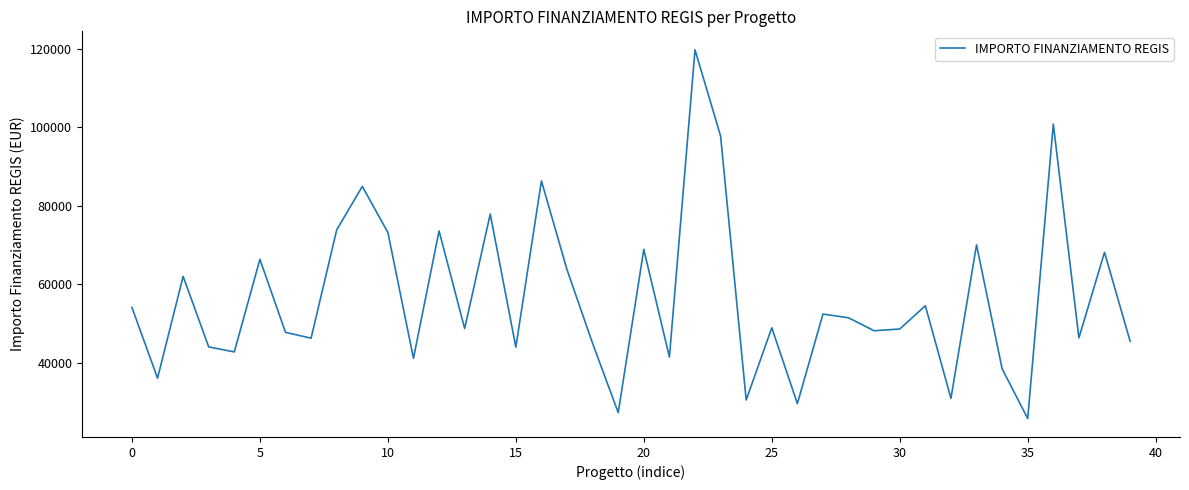

What is the average value?

56469.8